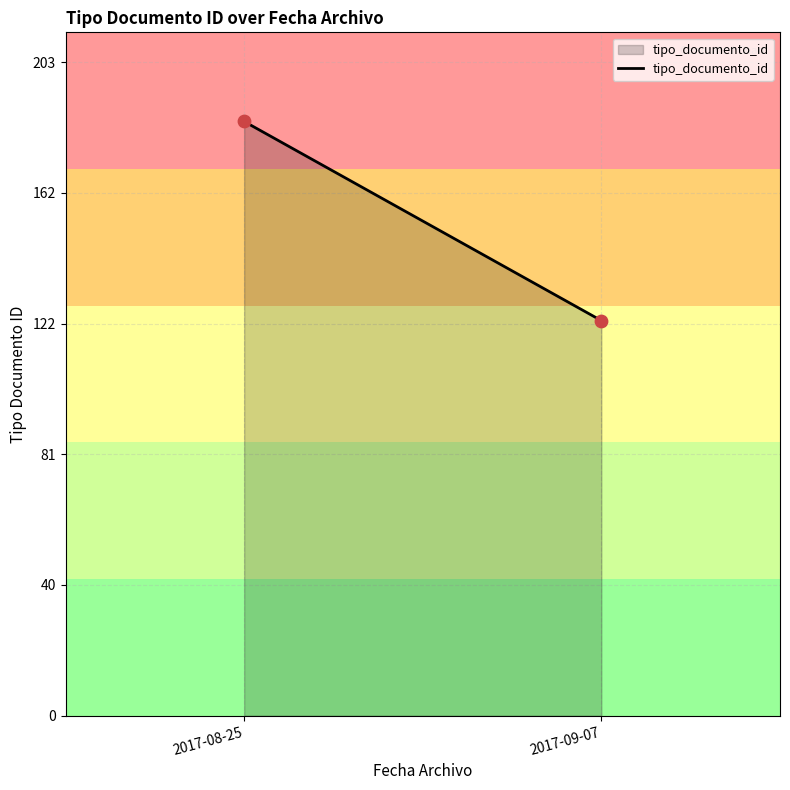

What is the average Y value?

154